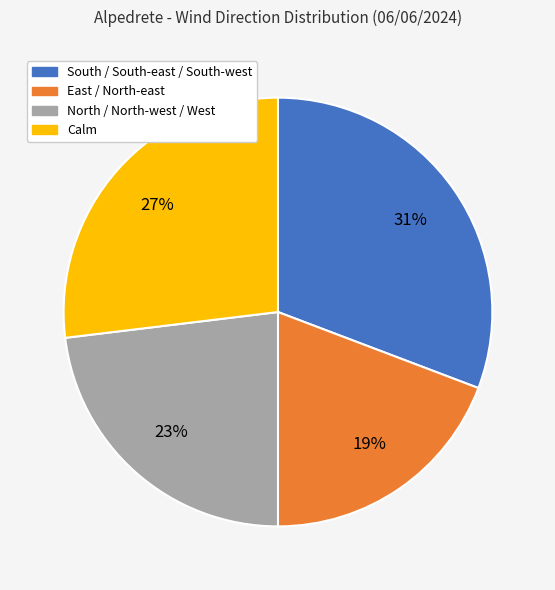

To the nearest percent, what is the difference between the North / North-west / West and Calm slice percentages?

4%